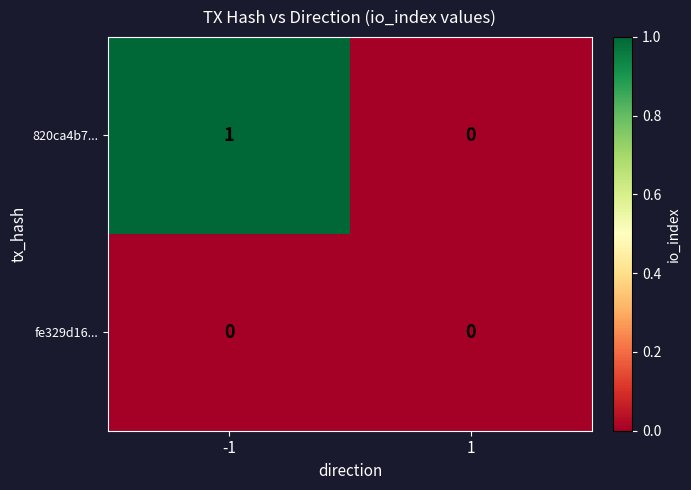

Reading right to left, transcribe all the data shown in this chart.

820ca4b7...: 1=0	-1=1
fe329d16...: 1=0	-1=0